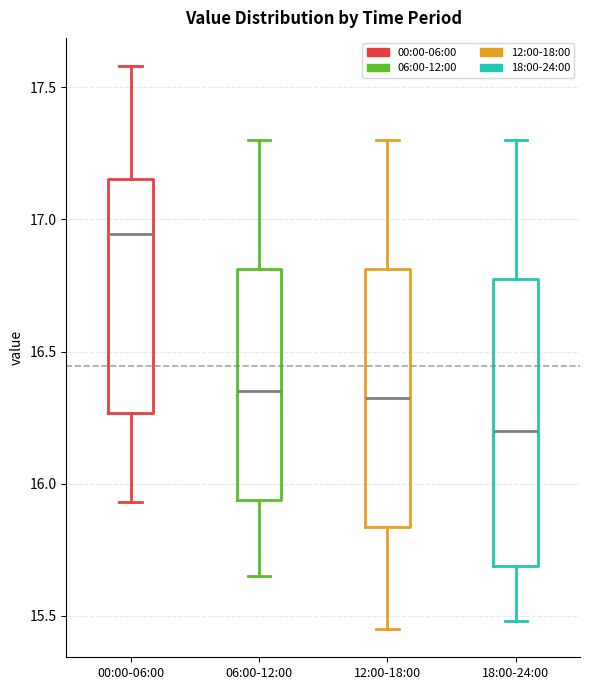

Reading left to right, read every box against the y-axis: the position of its median line, the range the box covers, and the ends of its whiskers. The values are not printed on the chart, so give them approximately, as read against the axis.

00:00-06:00: median 16.95, box 16.25 to 17.15, whiskers 15.95 to 17.60
06:00-12:00: median 16.35, box 15.95 to 16.80, whiskers 15.65 to 17.30
12:00-18:00: median 16.35, box 15.85 to 16.80, whiskers 15.45 to 17.30
18:00-24:00: median 16.20, box 15.70 to 16.80, whiskers 15.50 to 17.30